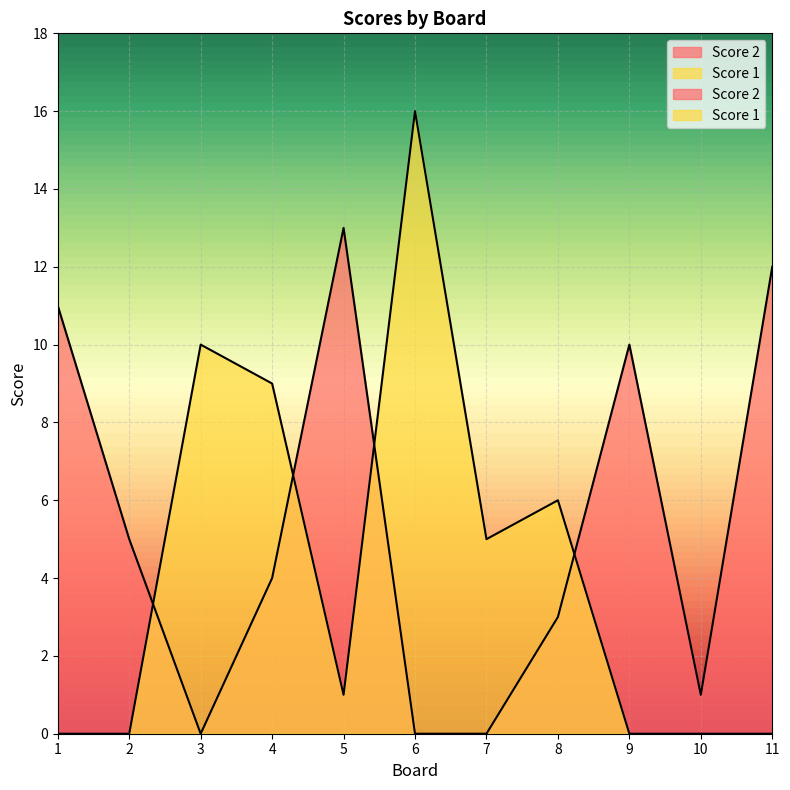

How many values in the Score 1 series are below 1?

5